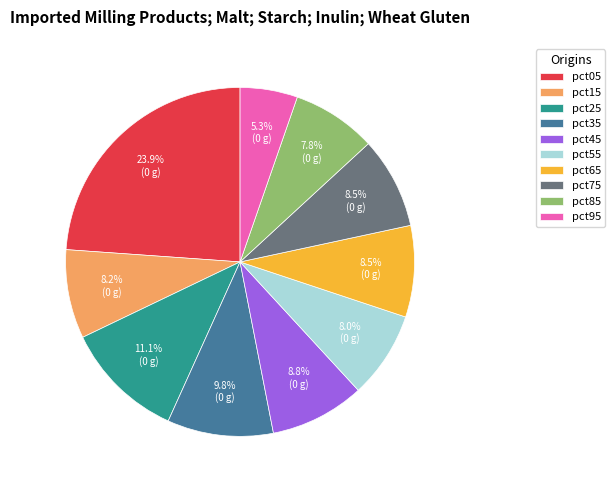

To the nearest percent, what portion does pct15 represent?

8%